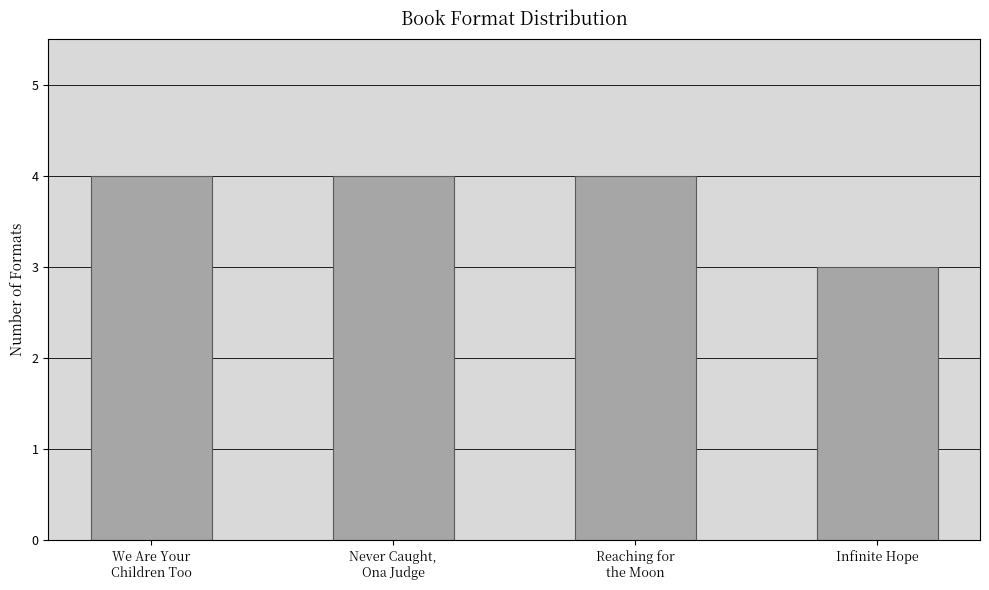

How many series are shown in this chart?

1